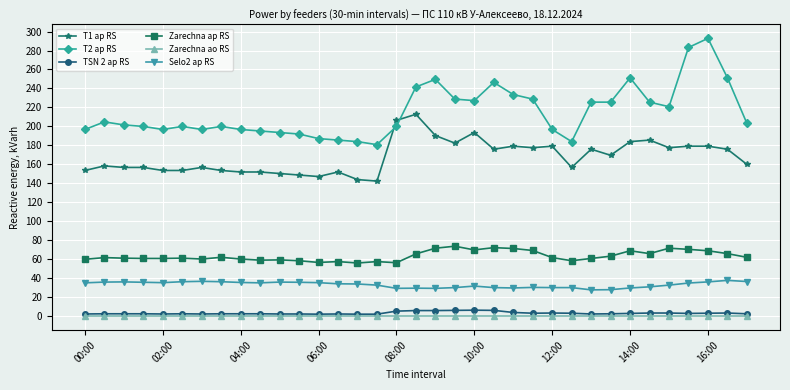

How many series are shown in this chart?

6